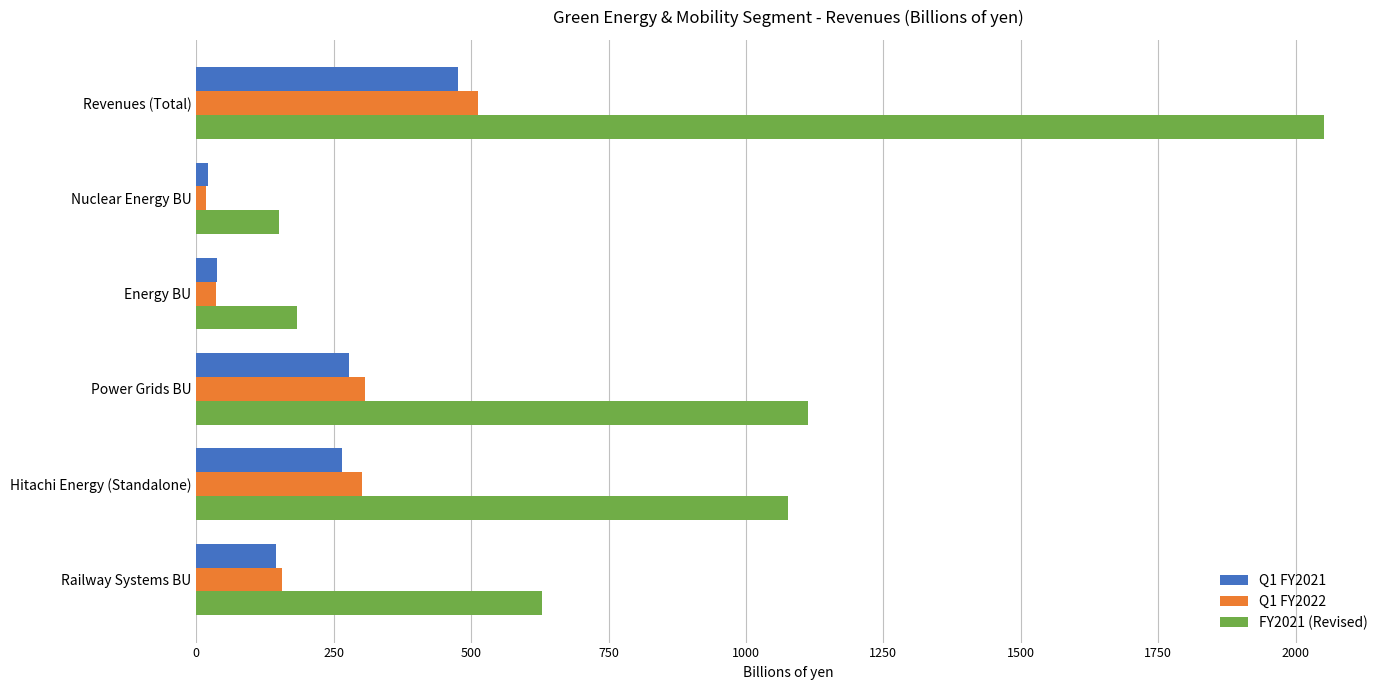

What is the lowest value of the Q1 FY2022 series?

17.6